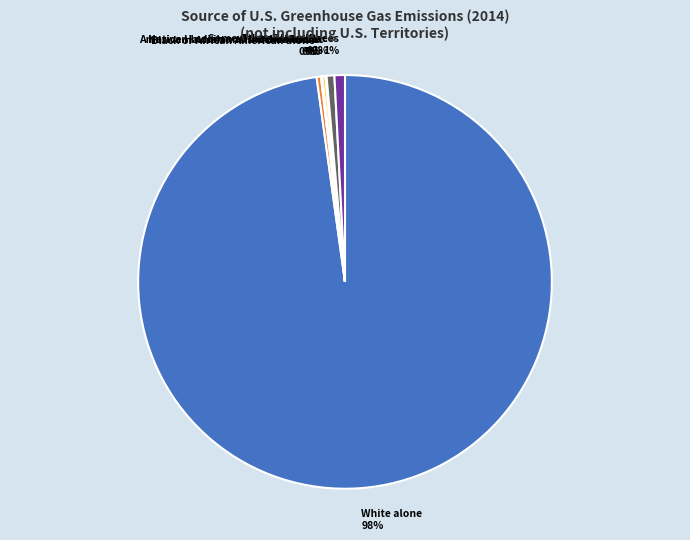

Is it true that Two or More Races 1% is 11% of the pie?

False